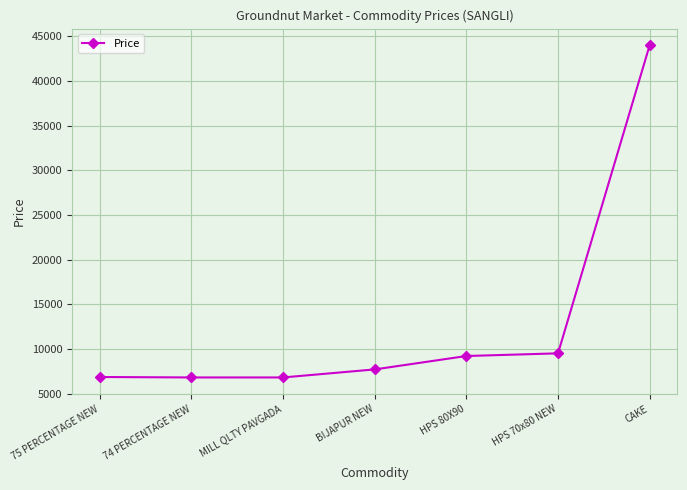

True or false: there are more than 1 points higher than both neighbors.

False